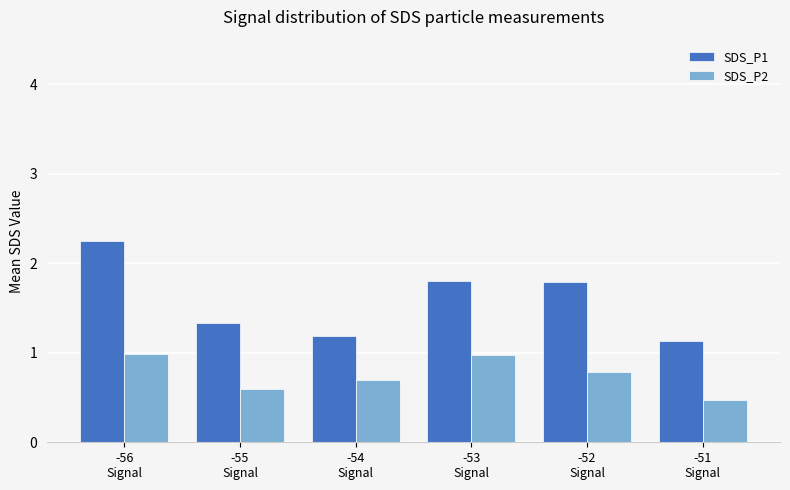

What is the difference between the maximum and minimum values in the SDS_P2 series?

0.5